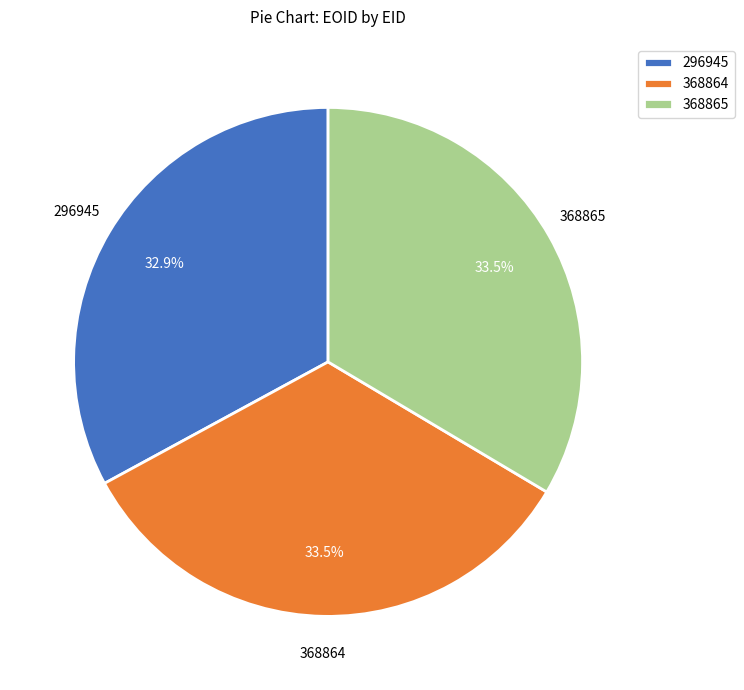

Does any single category account for the majority?

No